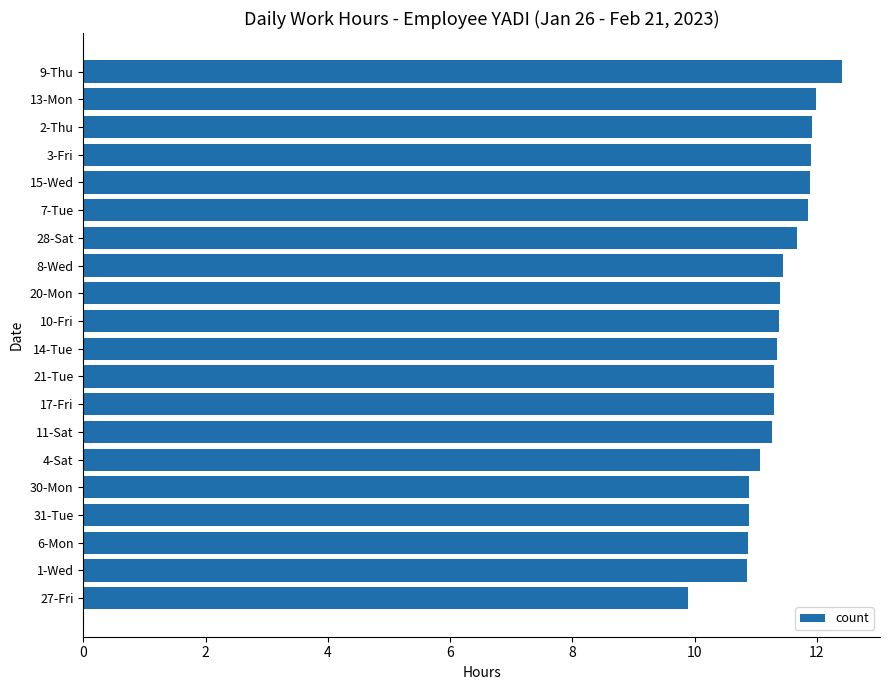

At which category does the chart reach its peak across all series?

9-Thu